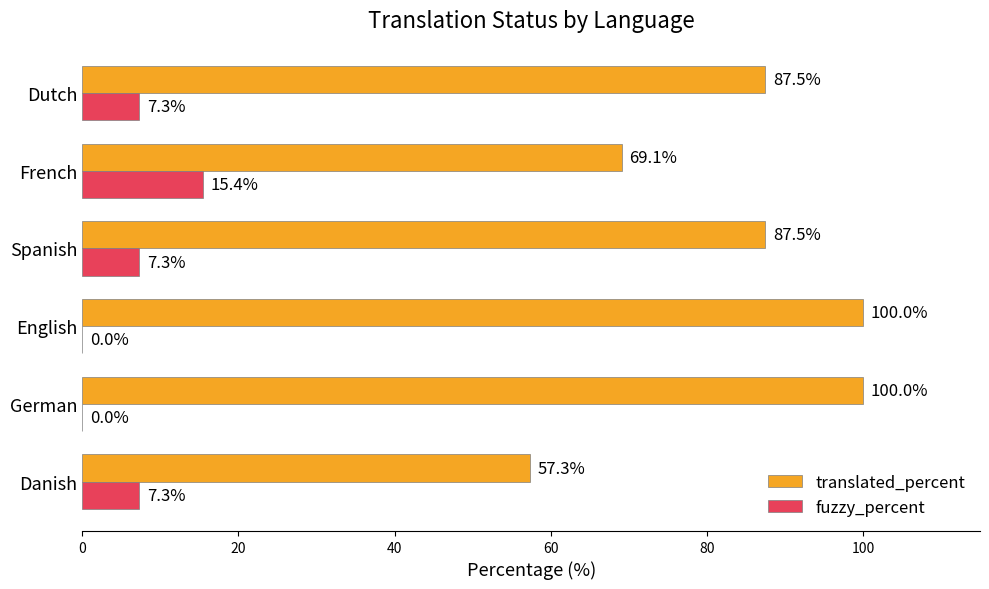

What is the approximate value of fuzzy_percent at Danish?

7.3